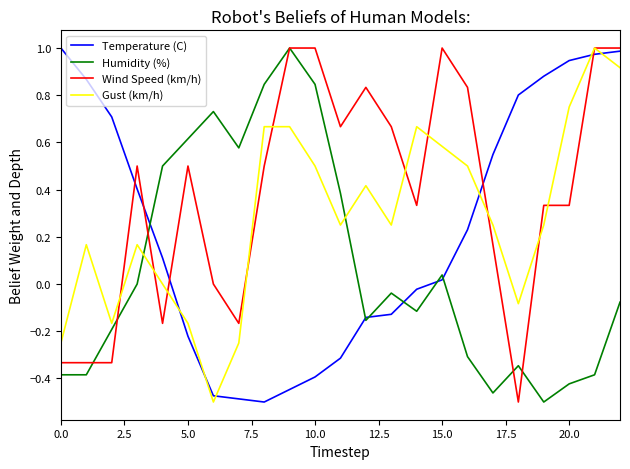

Is this an area chart (filled region under the line)?

No